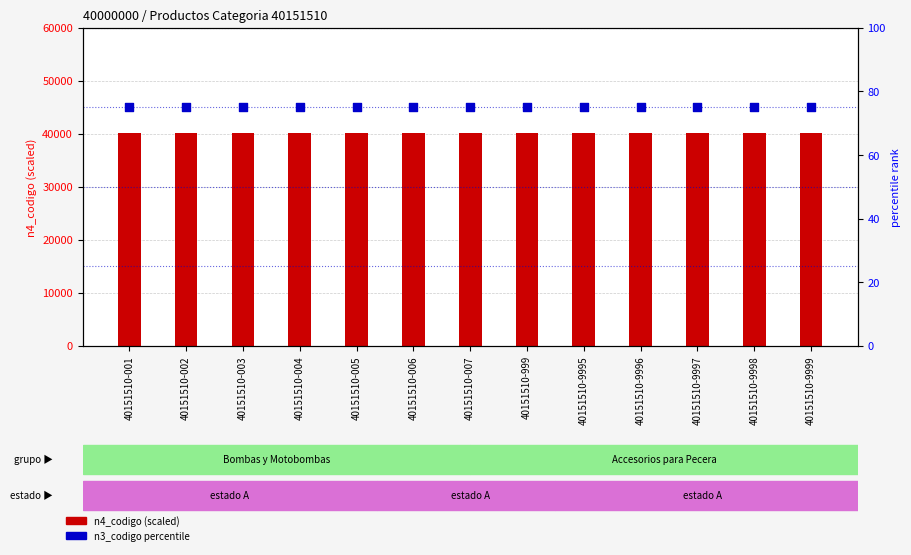

Is the value of n3_codigo rank at 40151510-001 greater than the value of n4_codigo (scaled) at 40151510-999?

No